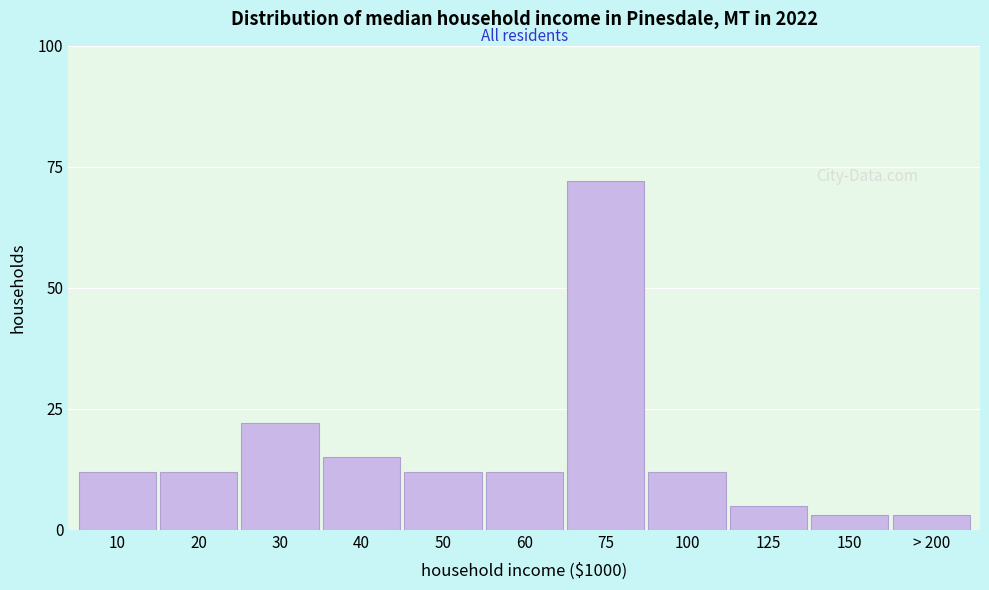

Reading right to left, extract all data points from this chart.

> 200=3	150=3	125=5	100=12	75=72	60=12	50=12	40=15	30=22	20=12	10=12